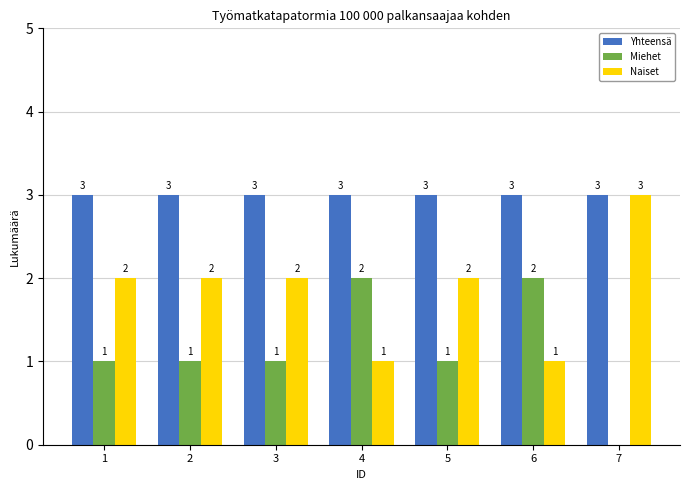

What is the total value across all series at 6?

6